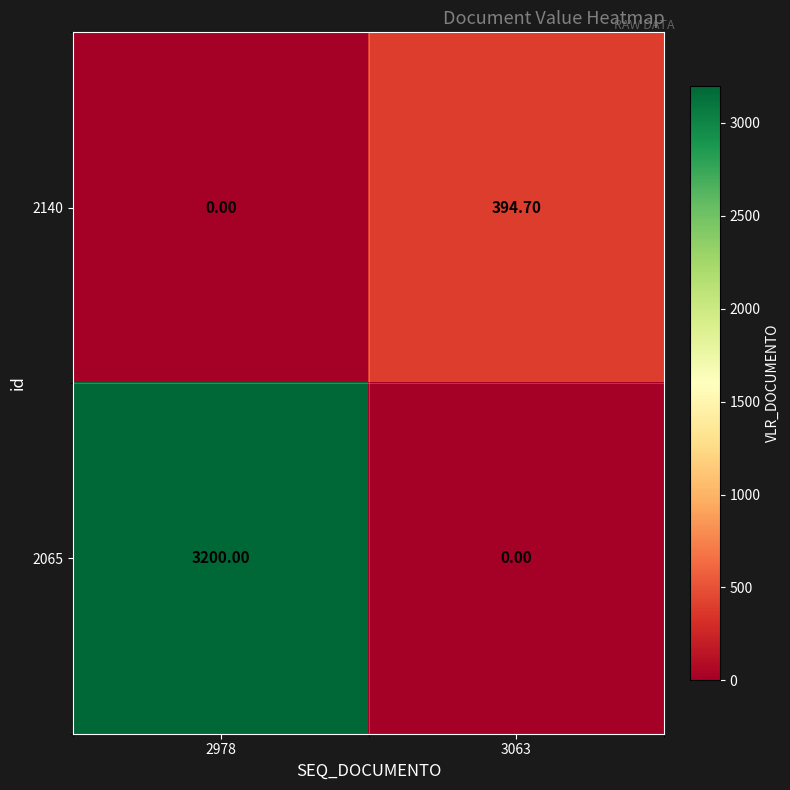

Count the number of categories in the chart.

2